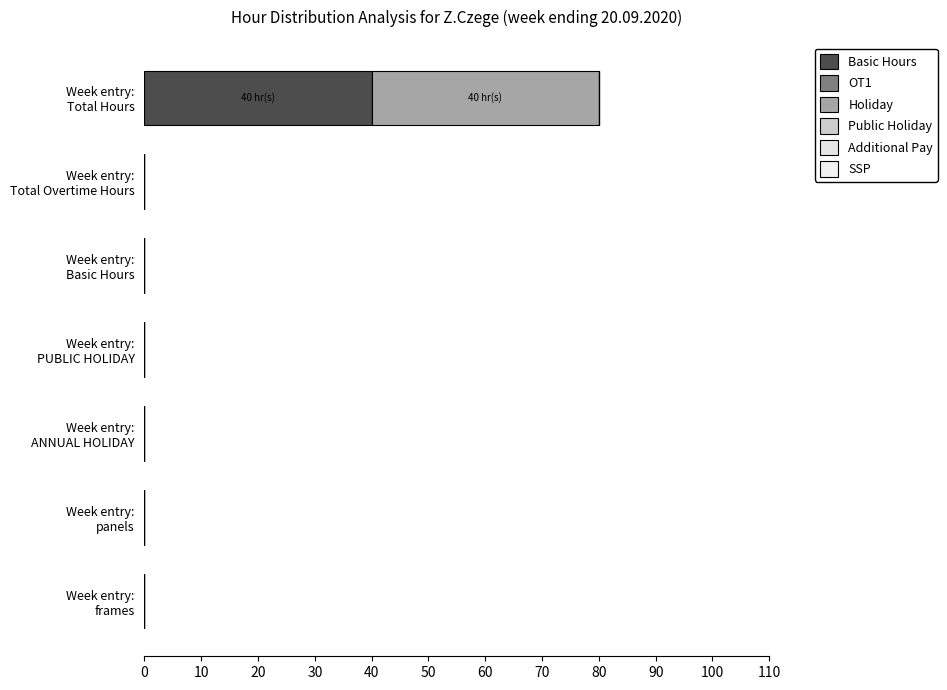

How many series are shown in this chart?

2